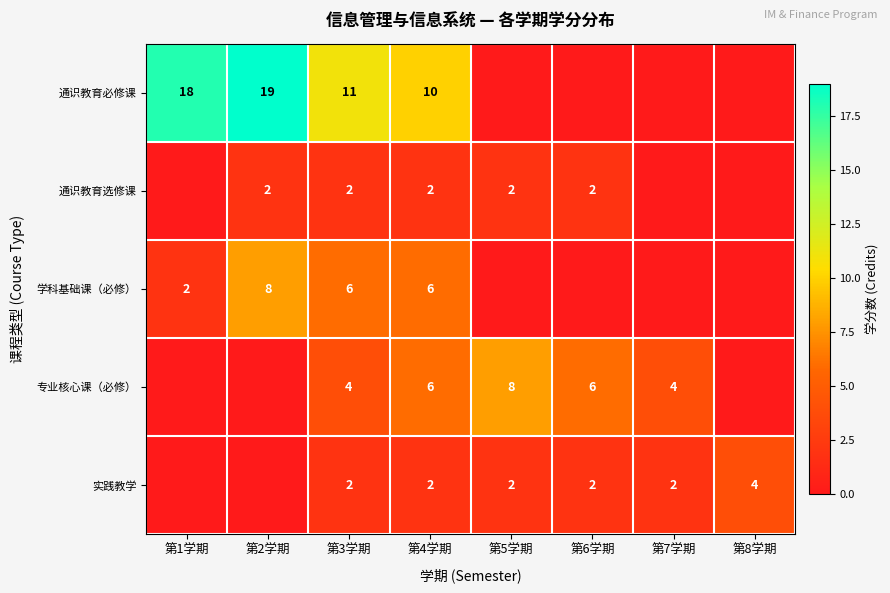

Is the value of 通识教育选修课 at 第3学期 greater than the value of 学科基础课（必修） at 第4学期?

No